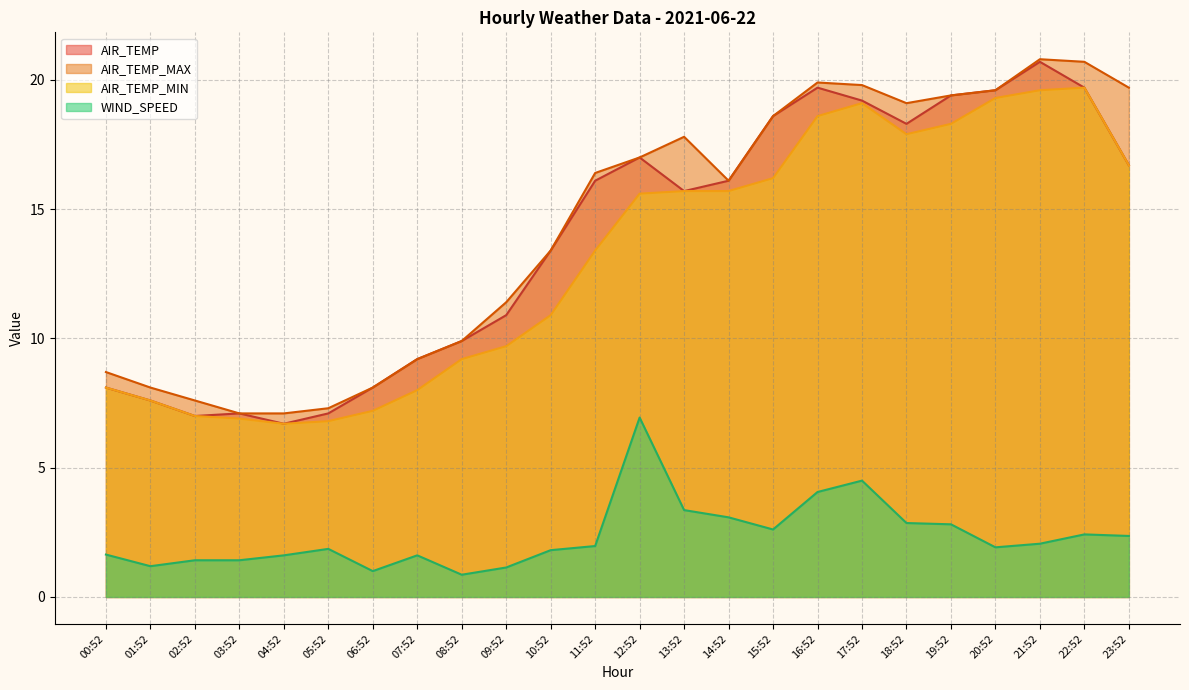

At 17:52, list the series in order from smallest to largest.

WIND_SPEED, AIR_TEMP_MIN, AIR_TEMP, AIR_TEMP_MAX